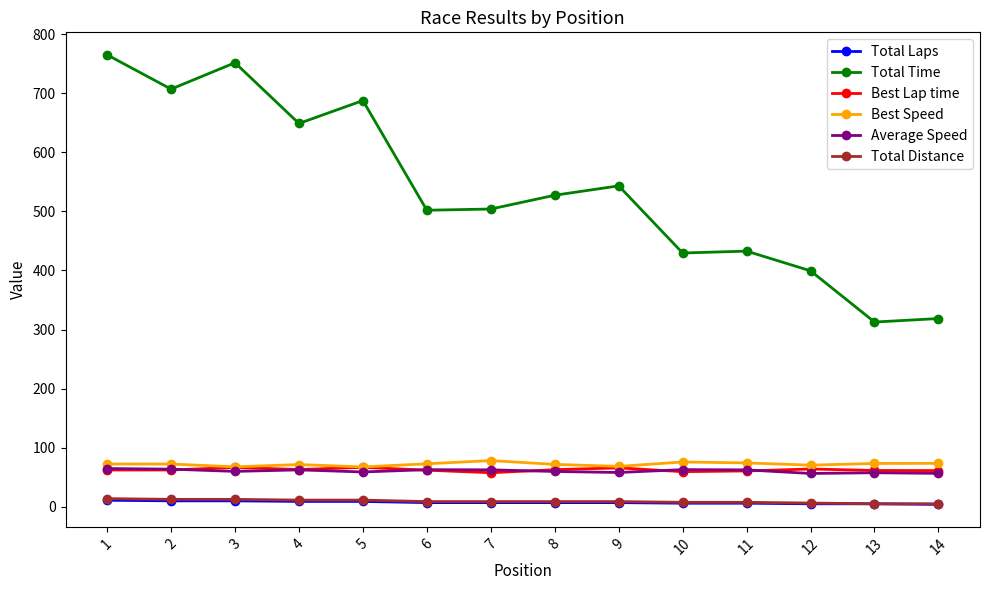

At which label does Best Speed first exceed 72?

1